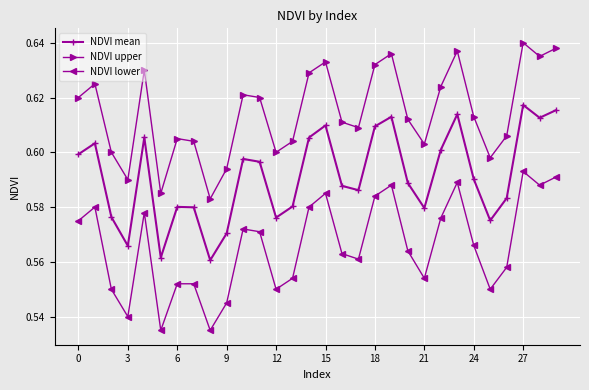

True or false: NDVI lower and NDVI upper intersect in this chart.

False